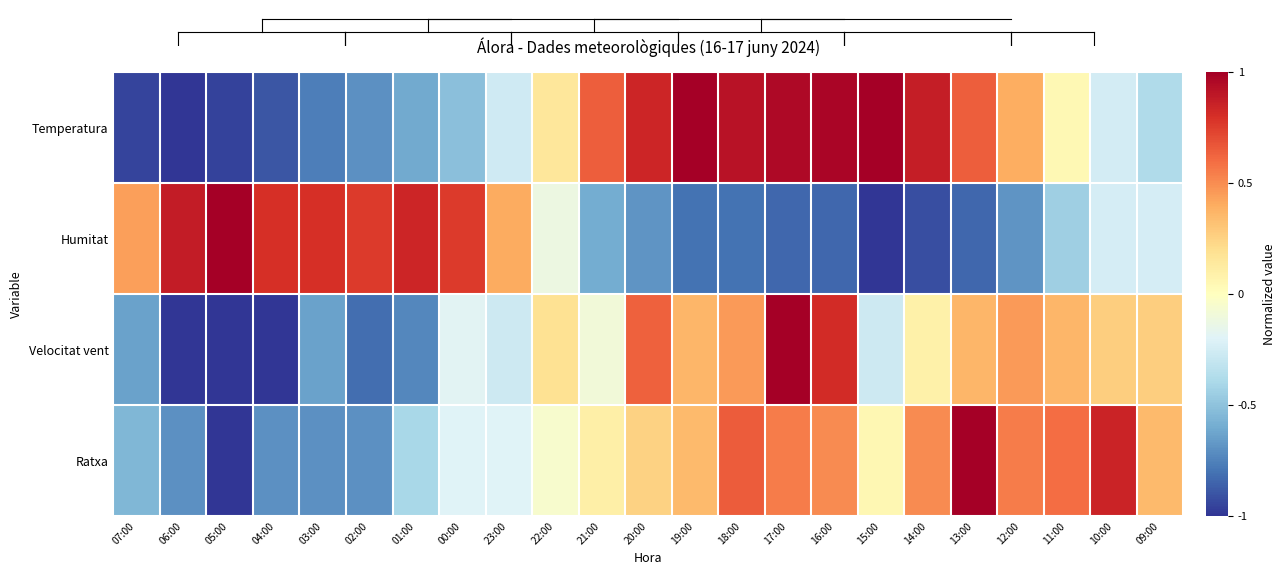

Count the number of categories in the chart.

23